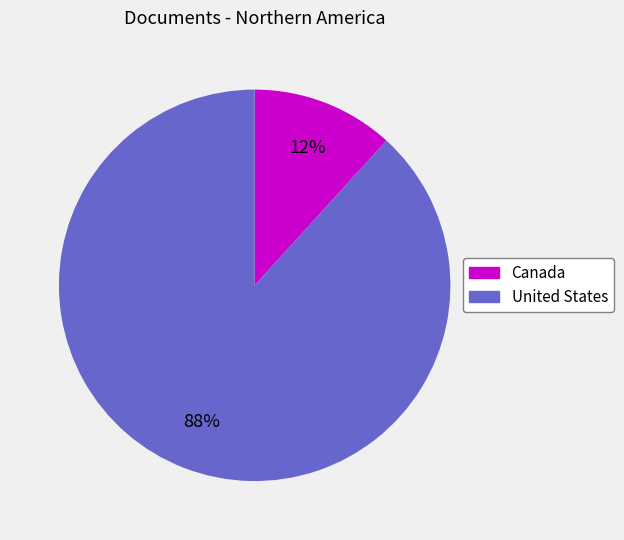

Is the sum of United States and Canada greater than half?

Yes